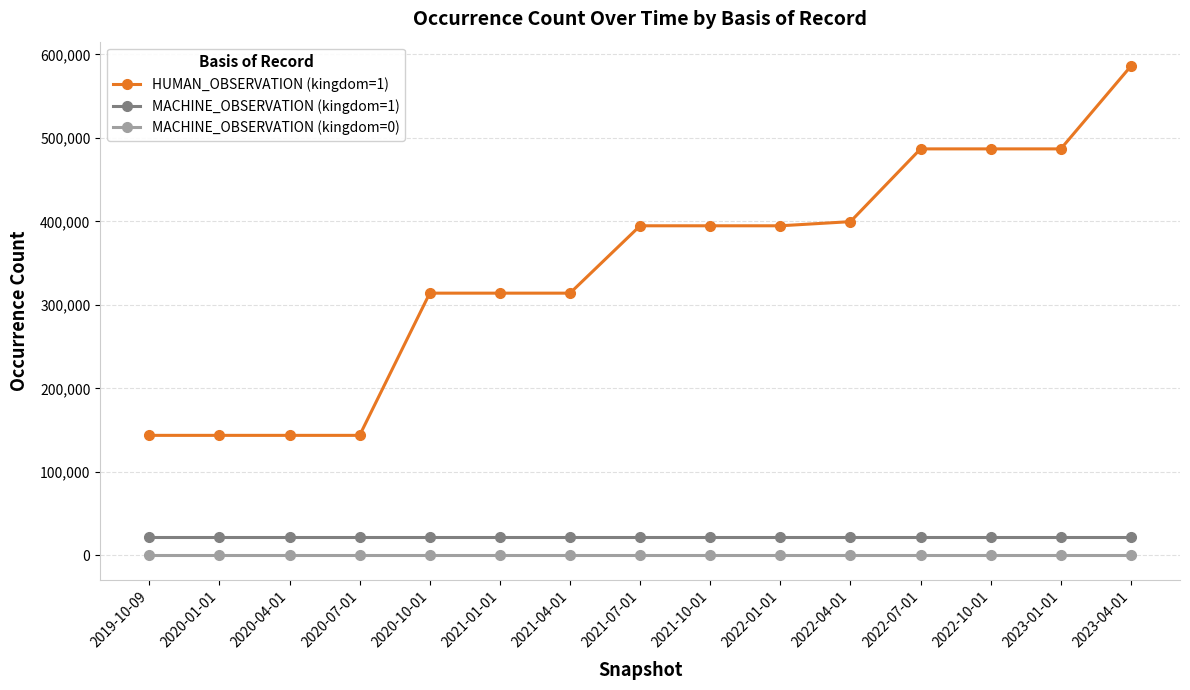

Which series changed the most between 2022-04-01 and 2022-10-01?

HUMAN_OBSERVATION (kingdom=1)